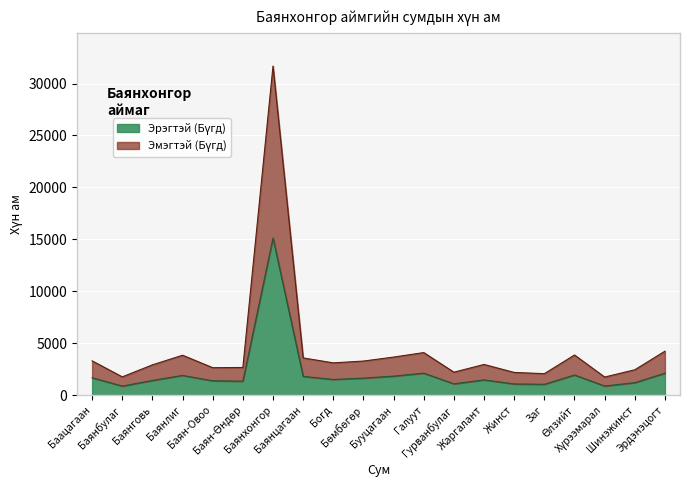

How many lines are shown in the chart?

2